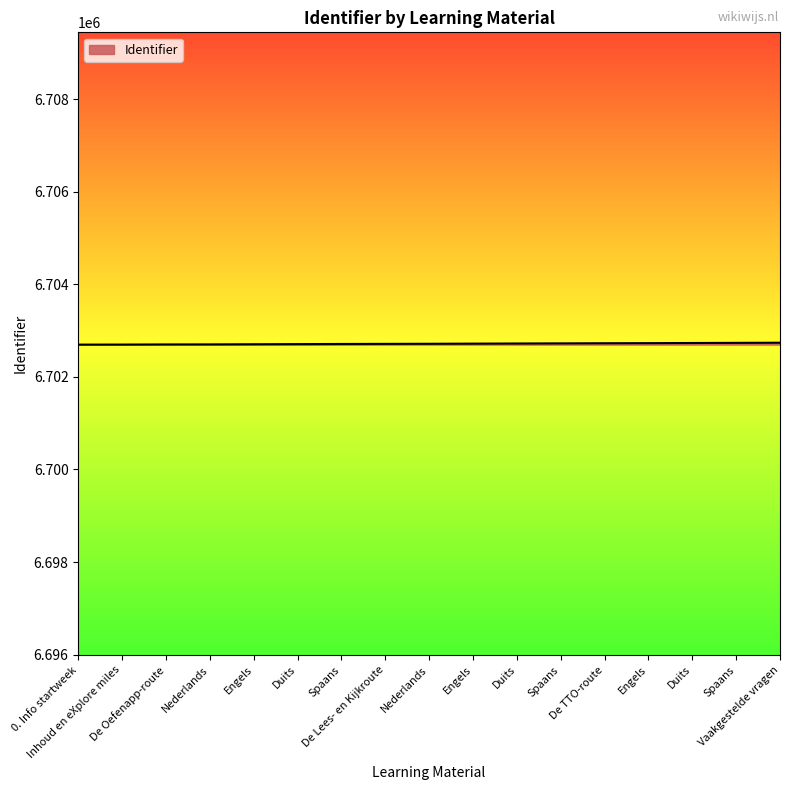

Is this an area chart (filled region under the line)?

No